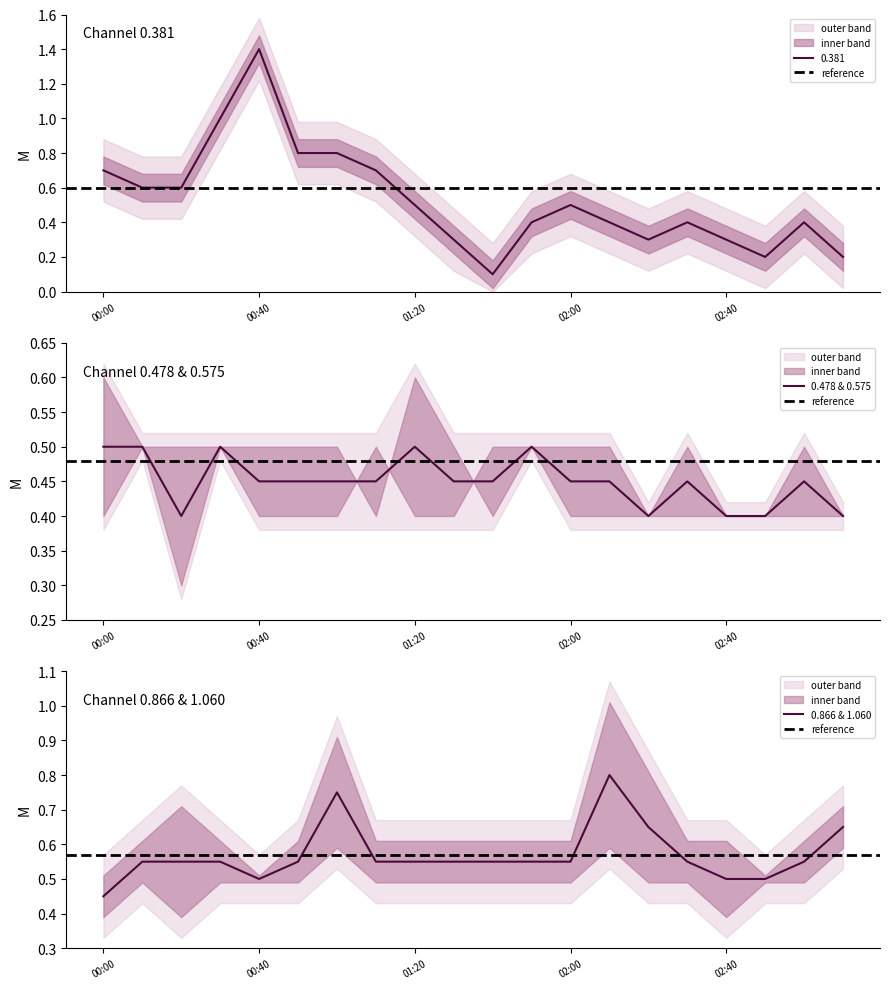

What is the difference between the highest and lowest values at 2009/04/28 03:10?

0.5